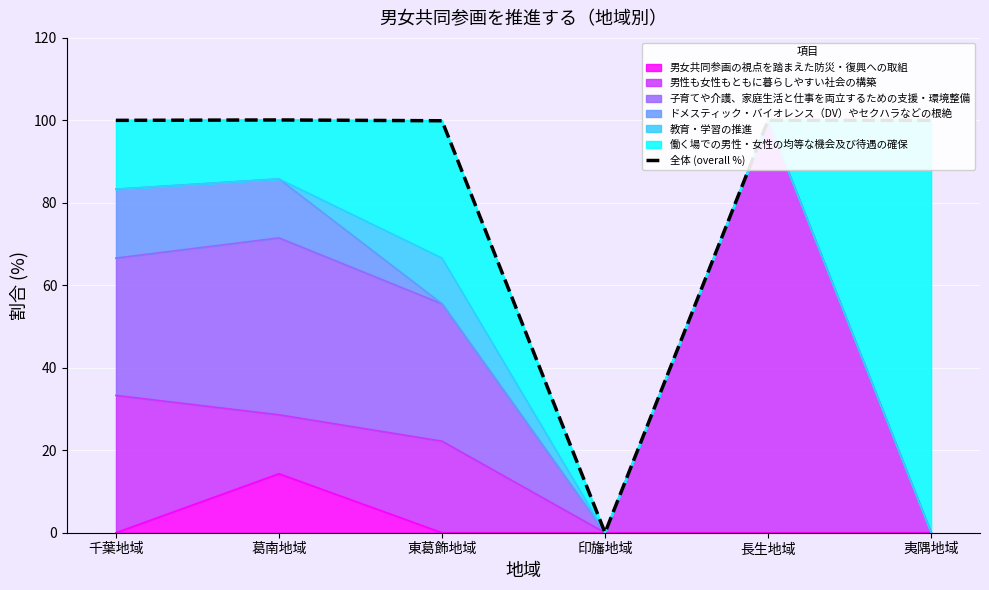

What is the change in value from 葛南地域 to 夷隅地域?

-0.1